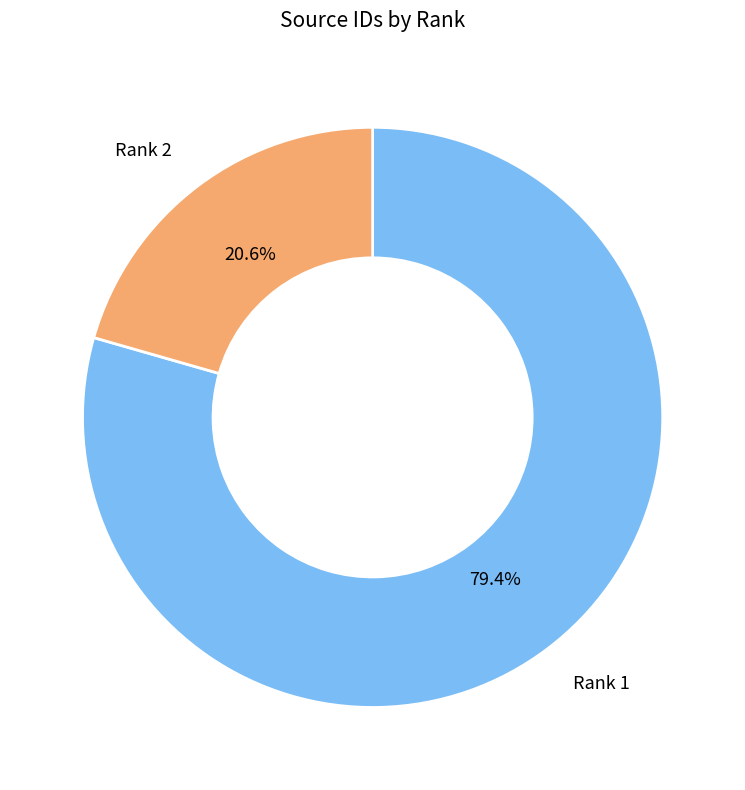

What percentage is the Rank 1 slice, to the nearest percent?

79%